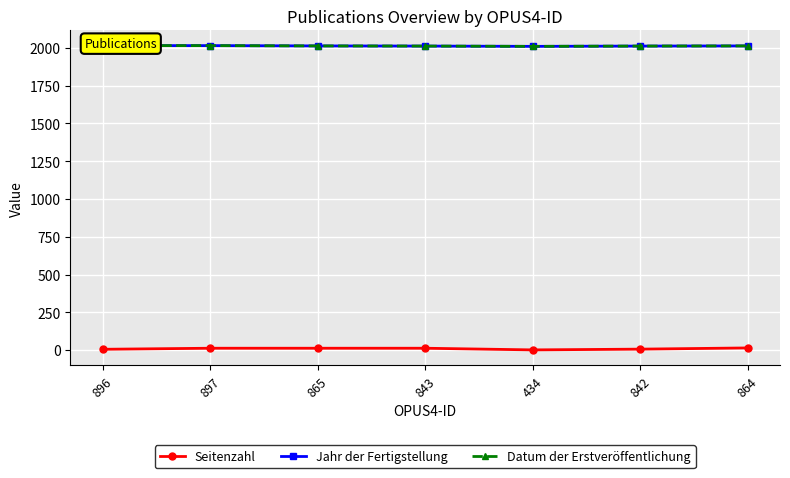

Reading right to left, transcribe all the data shown in this chart.

Seitenzahl: 14	6	1	12	12	12	5
Jahr der Fertigstellung: 2013	2012	2010	2012	2013	2015	2015
Datum der Erstveröffentlichung: 2013	2012	2010	2012	2013	2015	2015